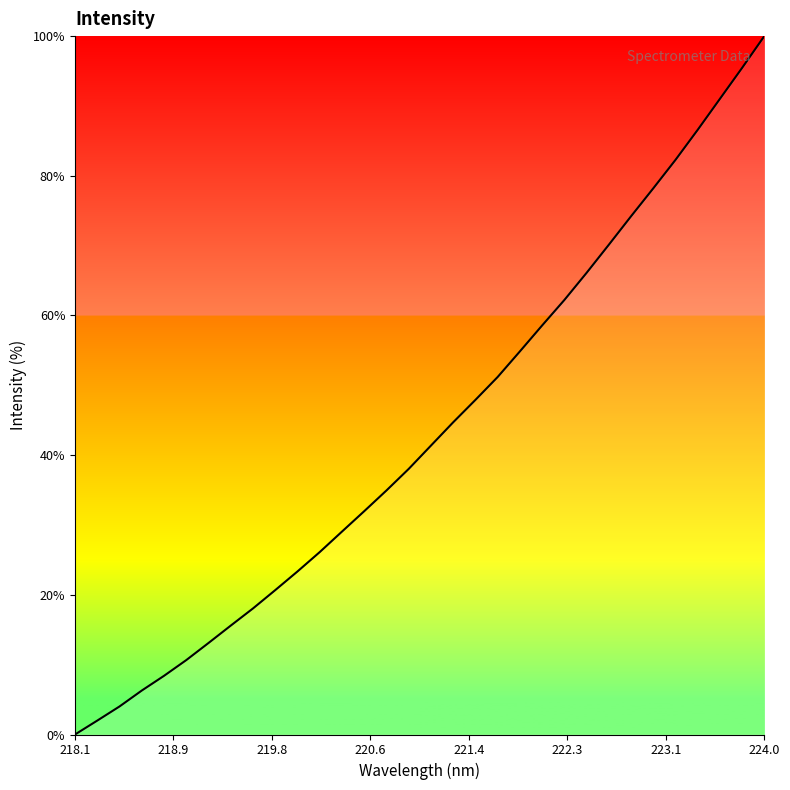

What is the difference between the maximum and minimum values?

100.0